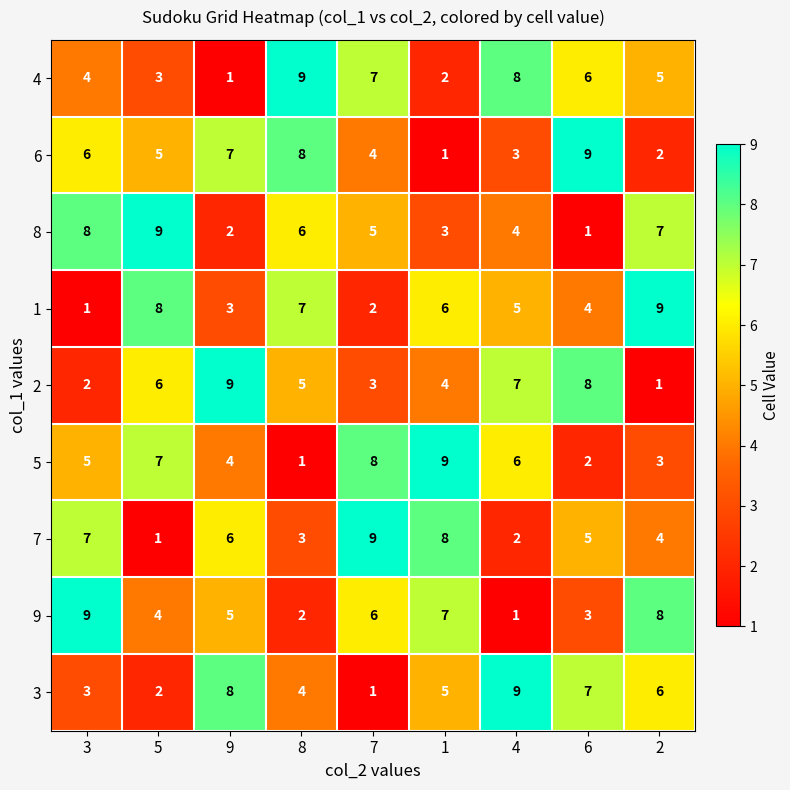

True or false: 5 has a value of 2 at 4.

False